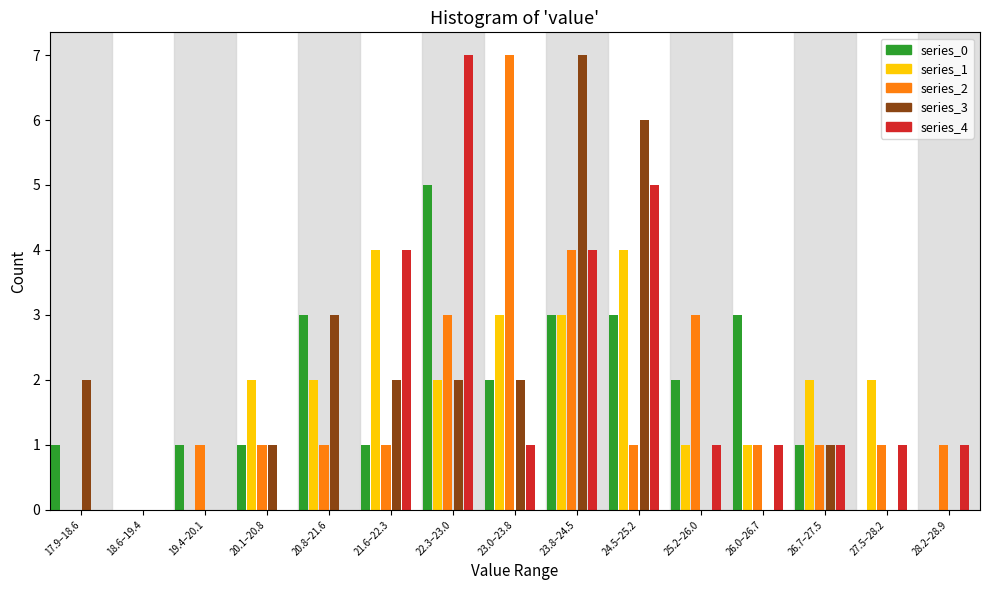

At which category is the sum across all series the highest?

23.8–24.5